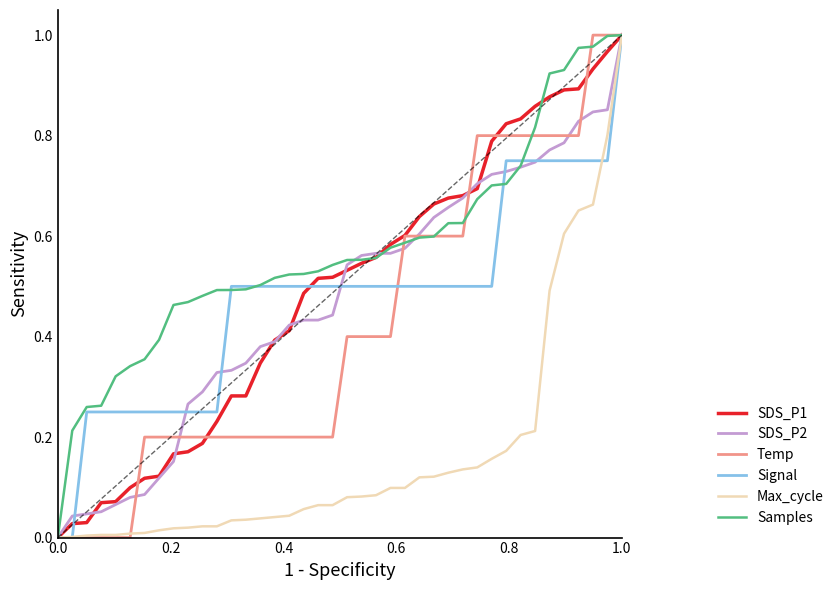

Which series has the largest total across all categories?

Samples